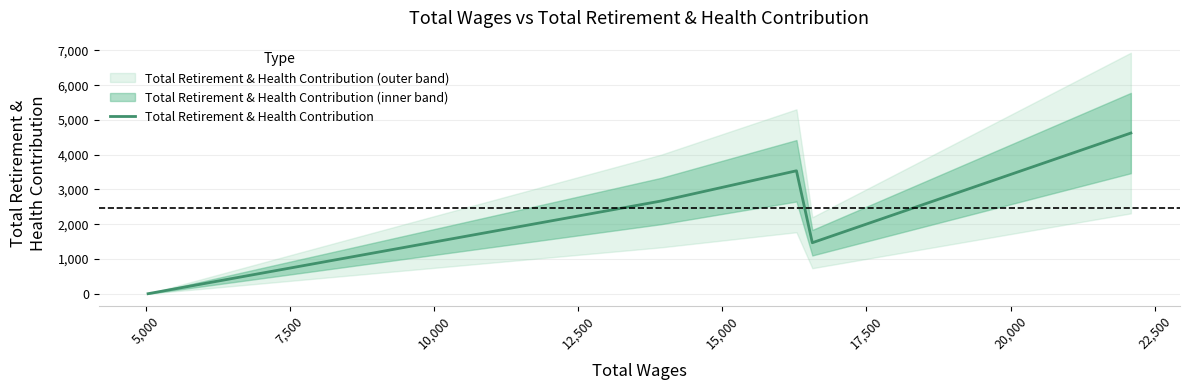

How many series are shown in this chart?

1